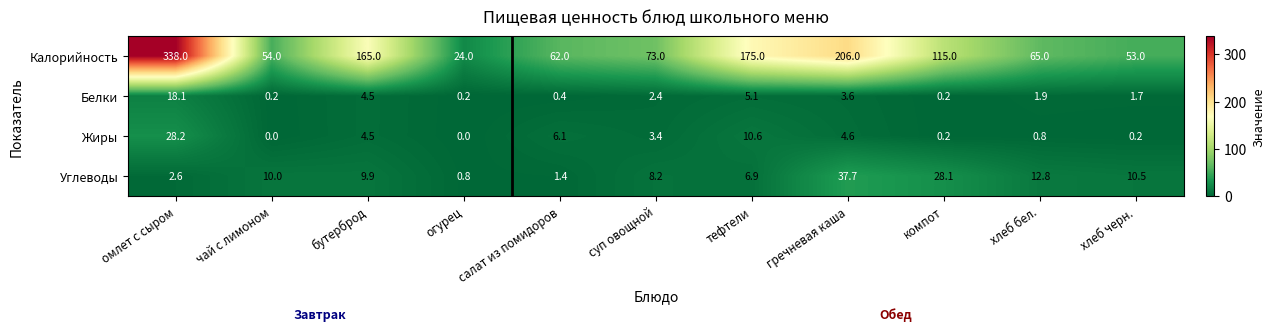

At which label does Калорийность first exceed 73?

омлет с сыром